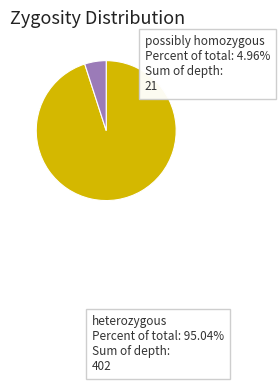

Is the sum of heterozygous and possibly homozygous greater than half?

Yes